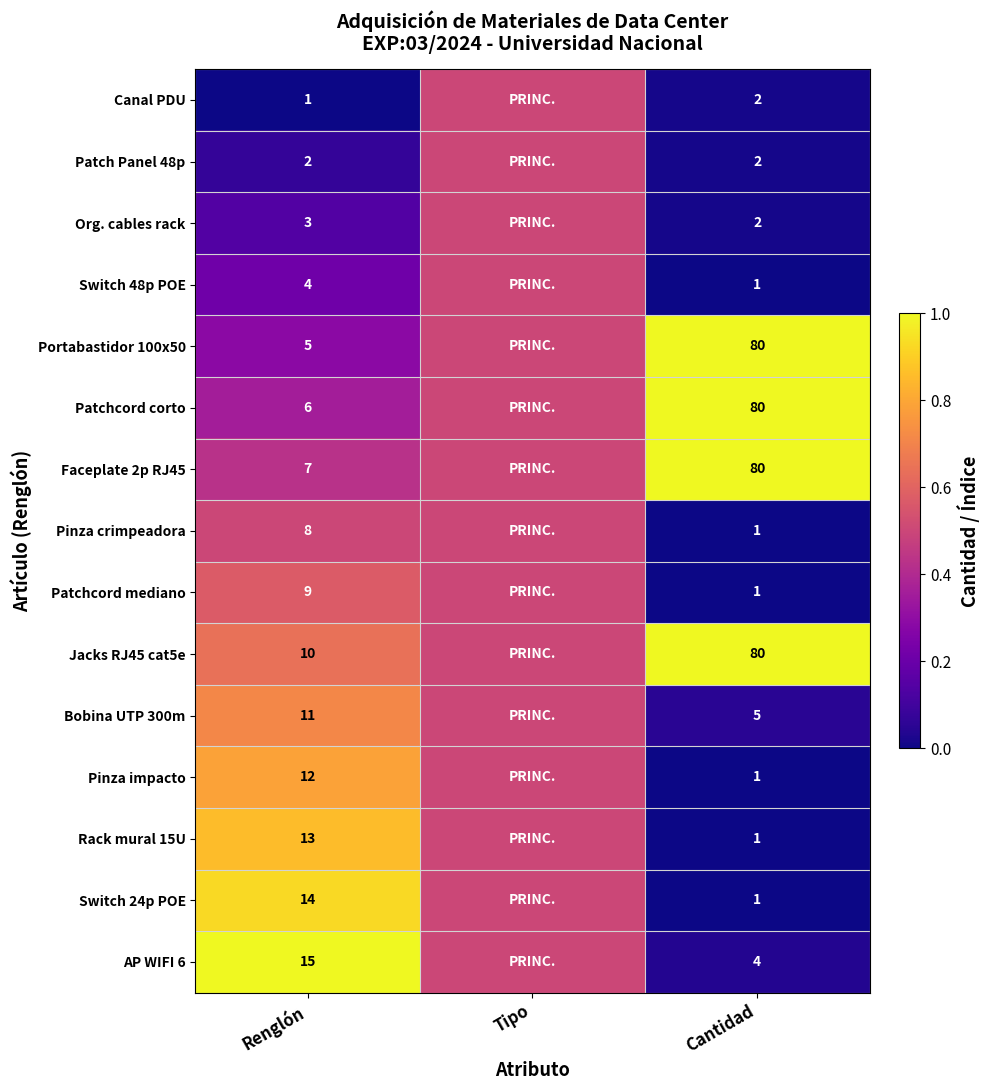

Between Renglón and Cantidad, which series saw the biggest shift?

Portabastidor 100x50